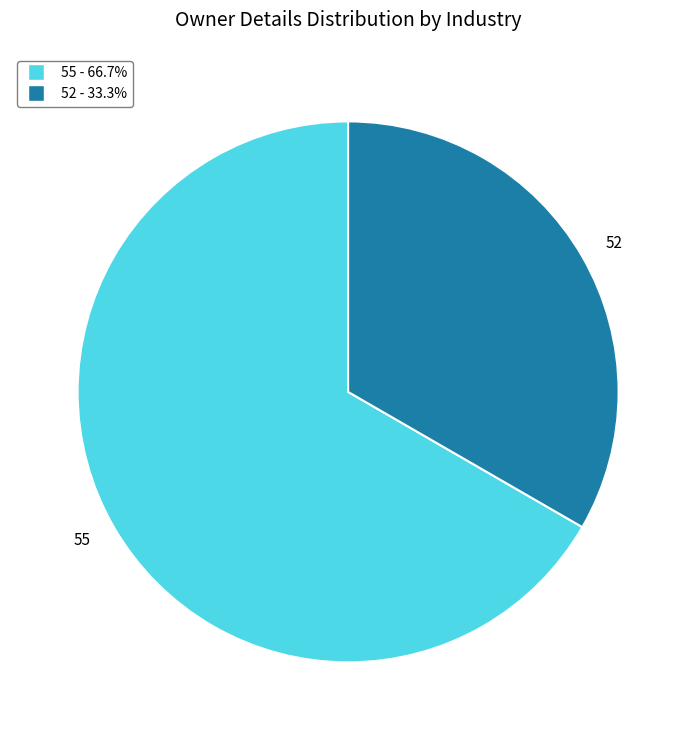

Which has a higher value, 55 or 52?

55